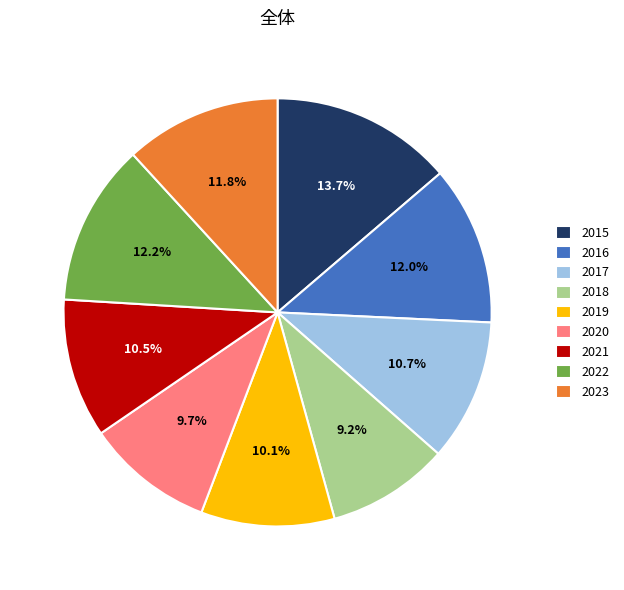

Does any single category account for the majority?

No